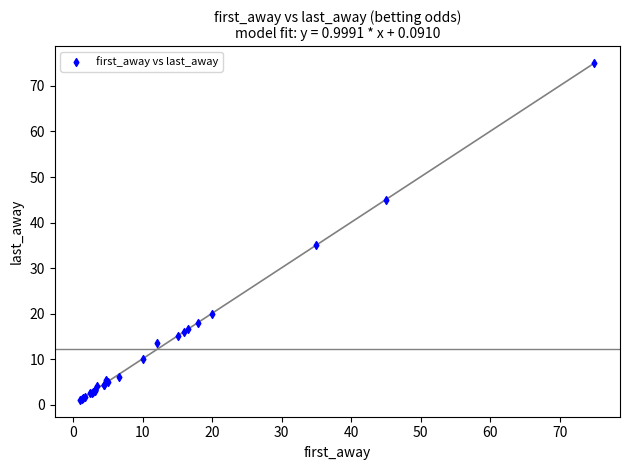

What Y value in the scatter plot is closest to 38?

35.0